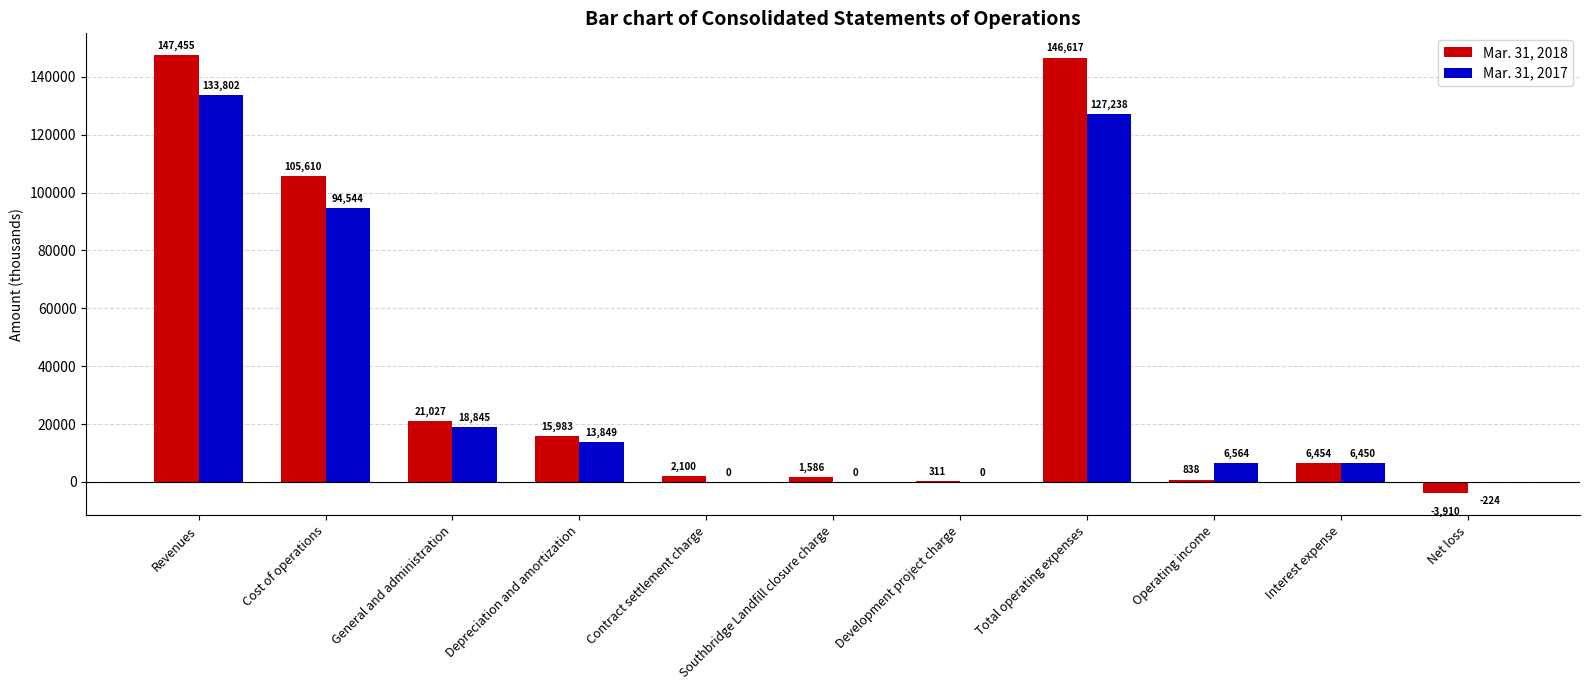

Which label corresponds to the largest value in the chart?

Revenues